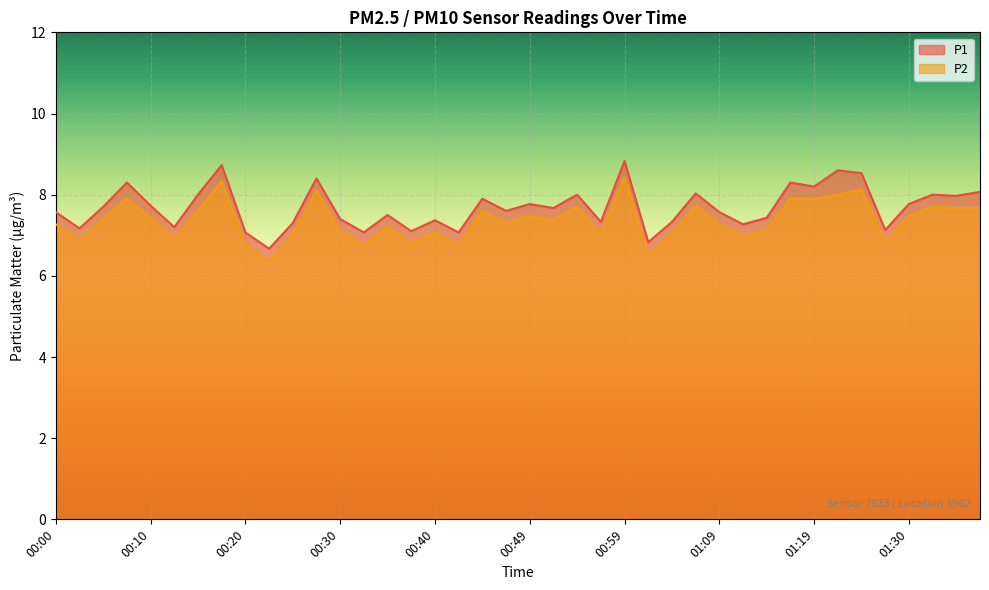

What are all the series names shown in the legend?

P1, P2